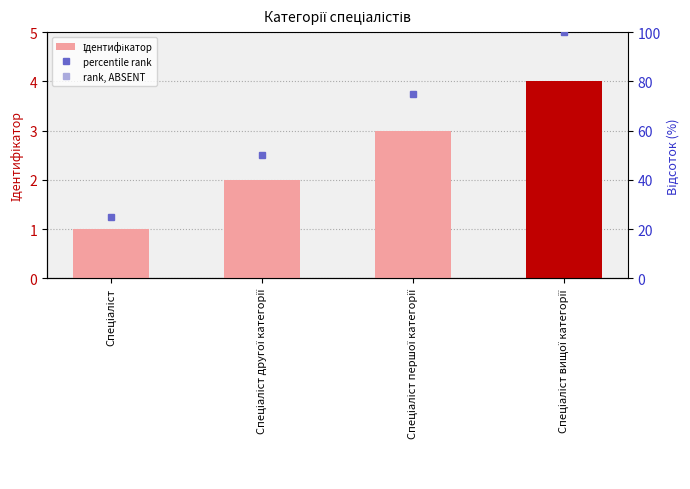

What is the approximate value at Спеціаліст вищої категорії?

4